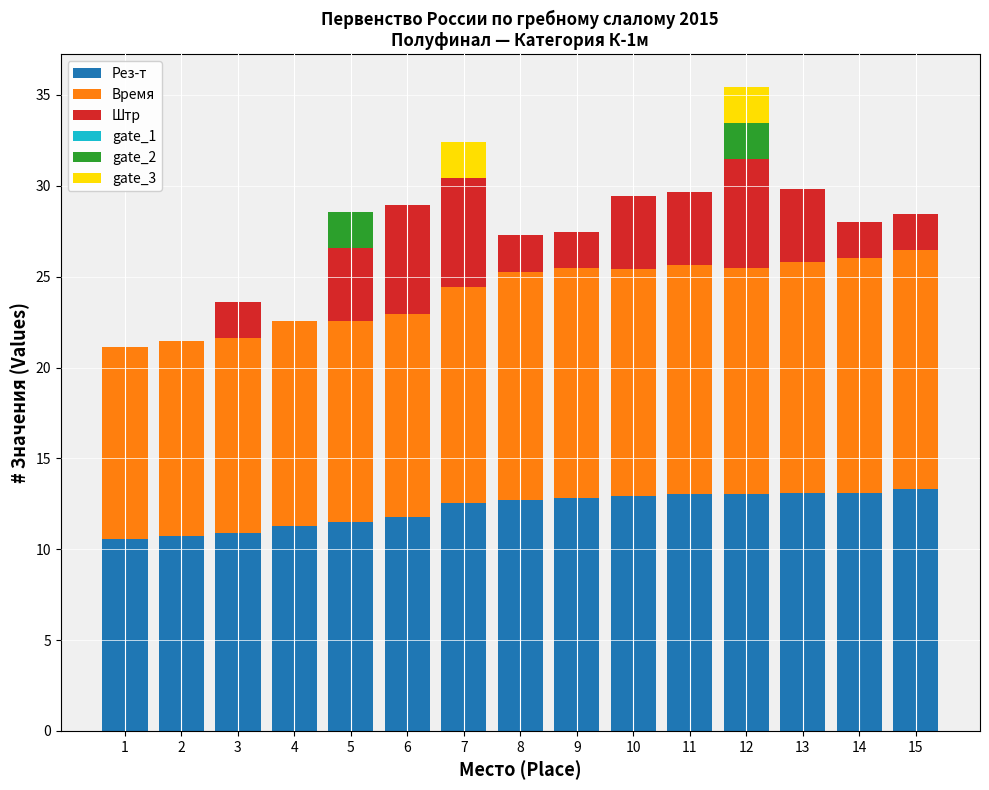

Where does the Рез-т series first go above 12?

7